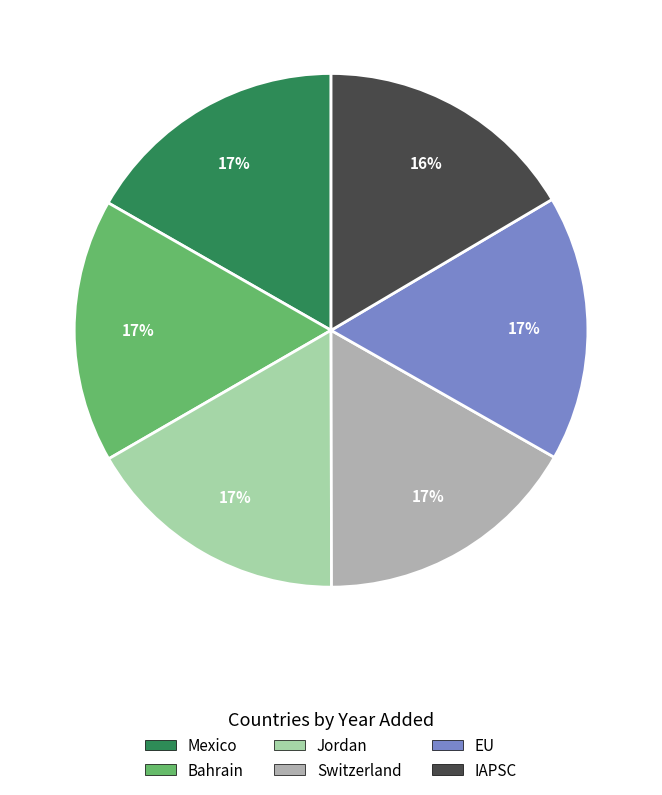

Is the sum of Switzerland and Mexico greater than half?

No